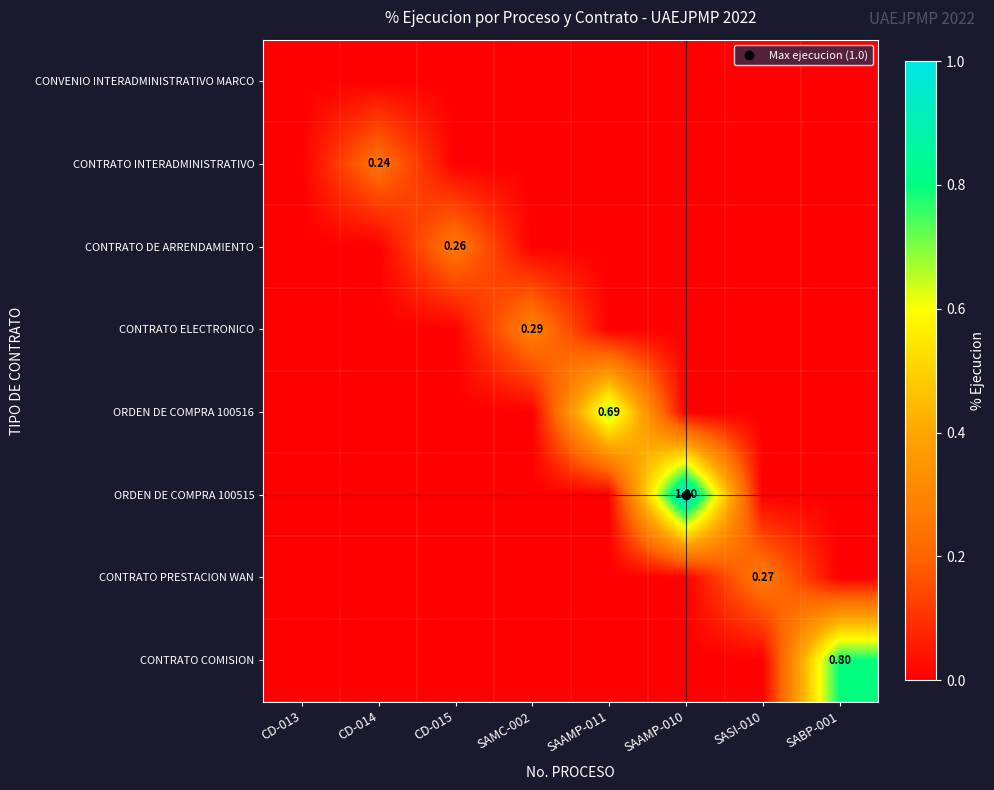

At how many categories does at least one series exceed 0?

7